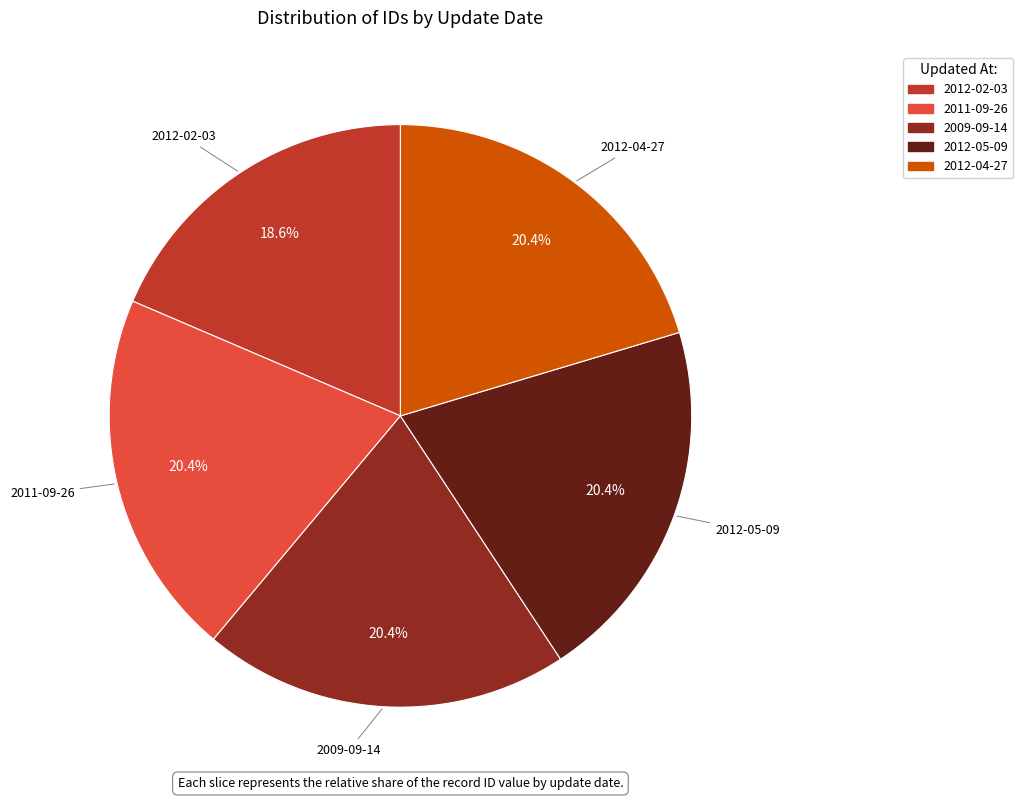

Approximately how many times larger is the value at 2012-04-27 compared to 2011-09-26?

1.0